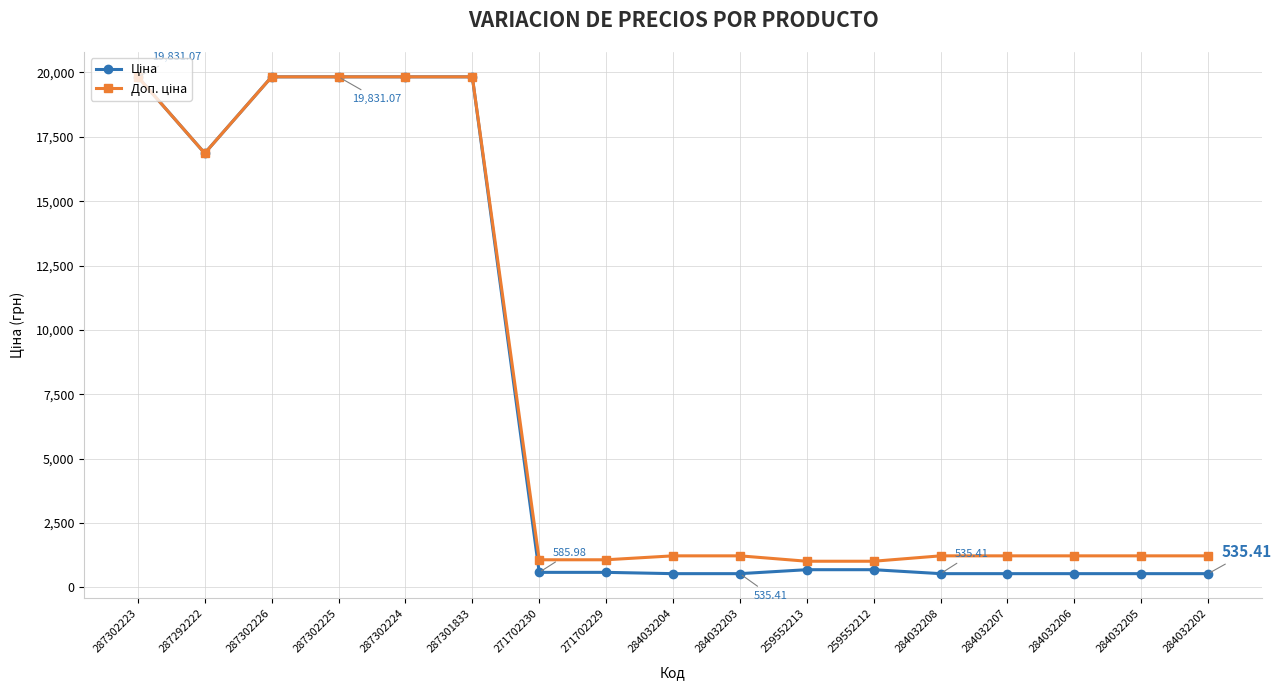

At how many categories does at least one series exceed 8415?

6